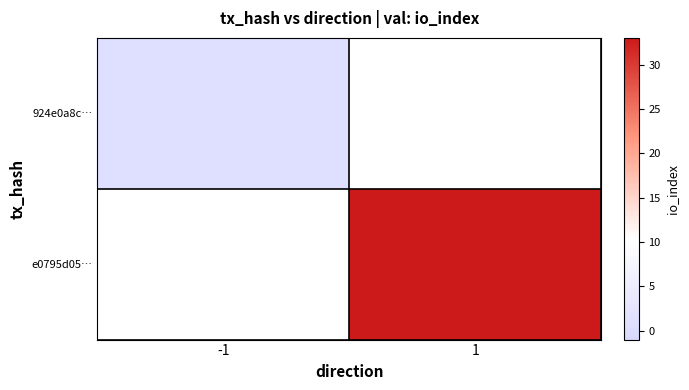

True or false: e0795d05… has a value of 17.4 at 1.

False